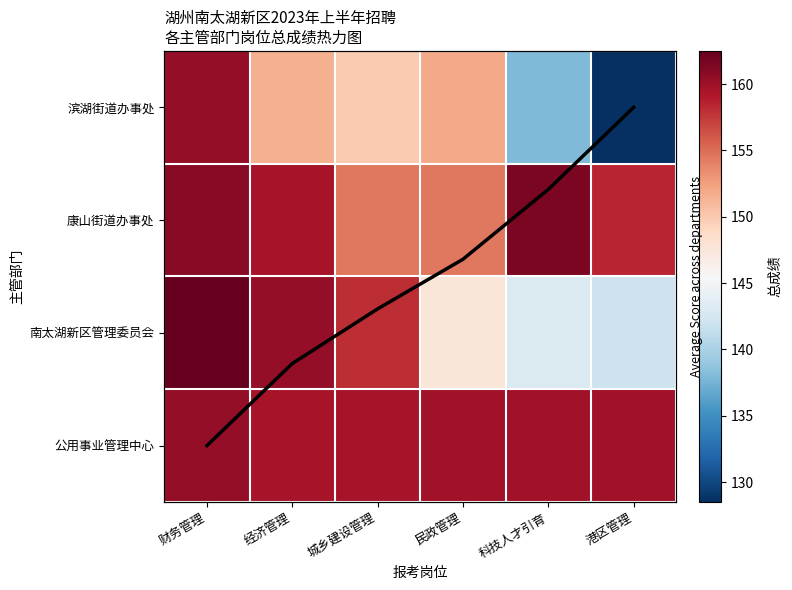

What is the total value across all series at 城乡建设管理?

623.8